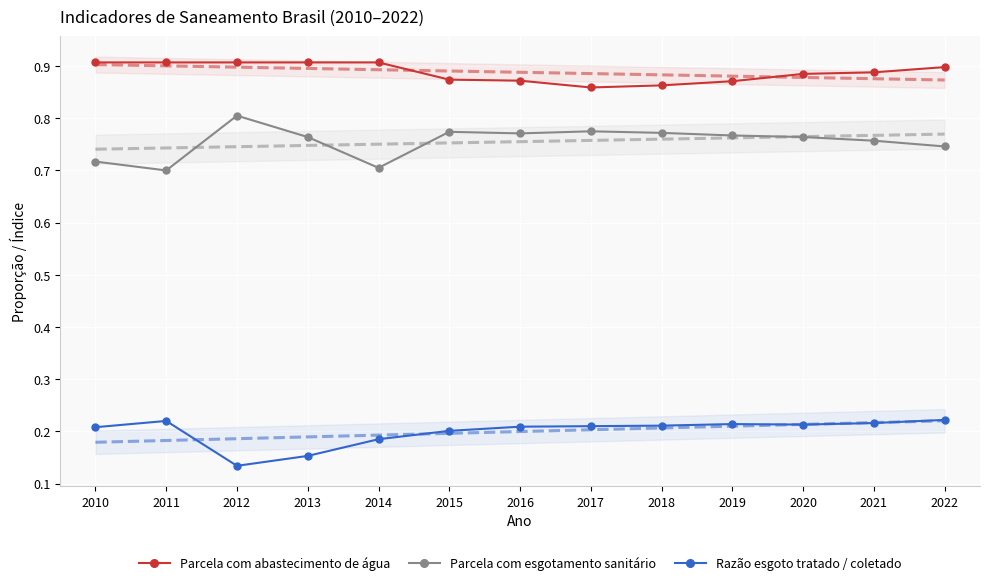

What is the average value of the Parcela com esgotamento sanitário series?

0.8